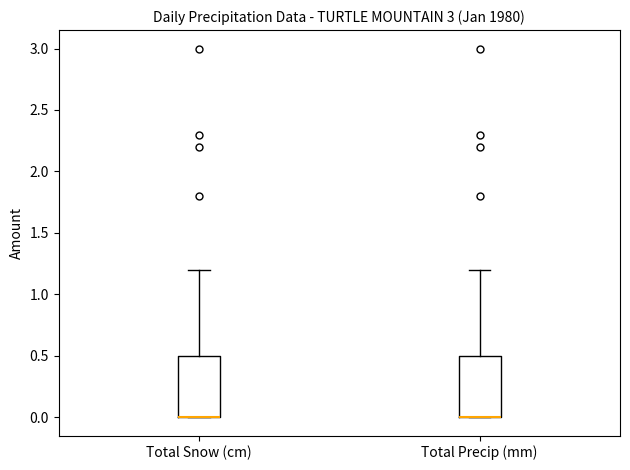

Reading left to right, transcribe this box plot: for each box, give where its median line is, the range the box spans, and where its two whiskers end, as read against the y-axis. The values are not printed on the chart, so give them approximately, as read against the axis.

Total Snow (cm): median 0.0 (drawn on the box's lower edge), box 0.0 to 0.5, whiskers 0.0 to 1.2
Total Precip (mm): median 0.0 (drawn on the box's lower edge), box 0.0 to 0.5, whiskers 0.0 to 1.2